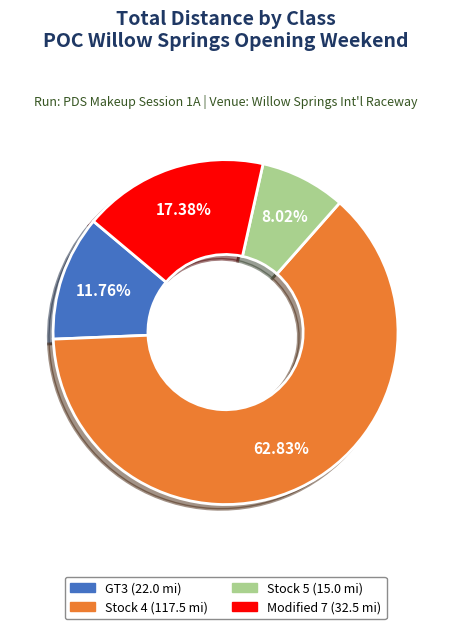

How many segments does this pie chart have?

4